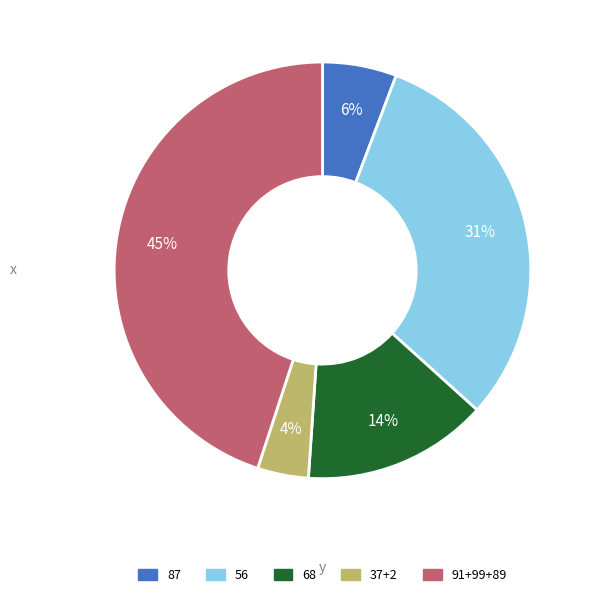

To the nearest percent, what percentage of the pie is 68?

14%